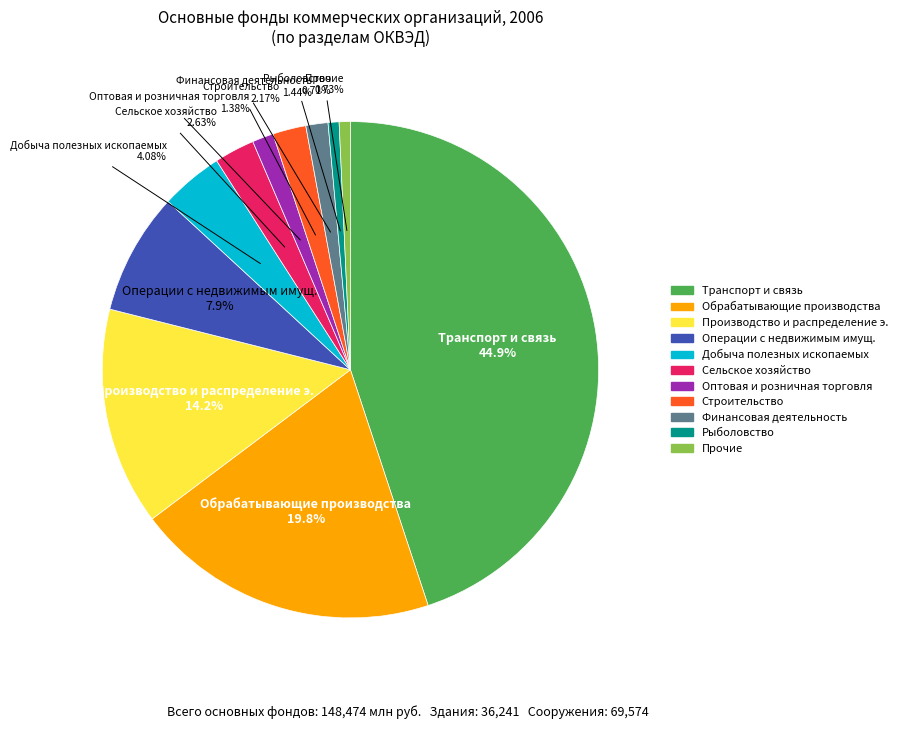

Is there a majority slice in this chart?

No